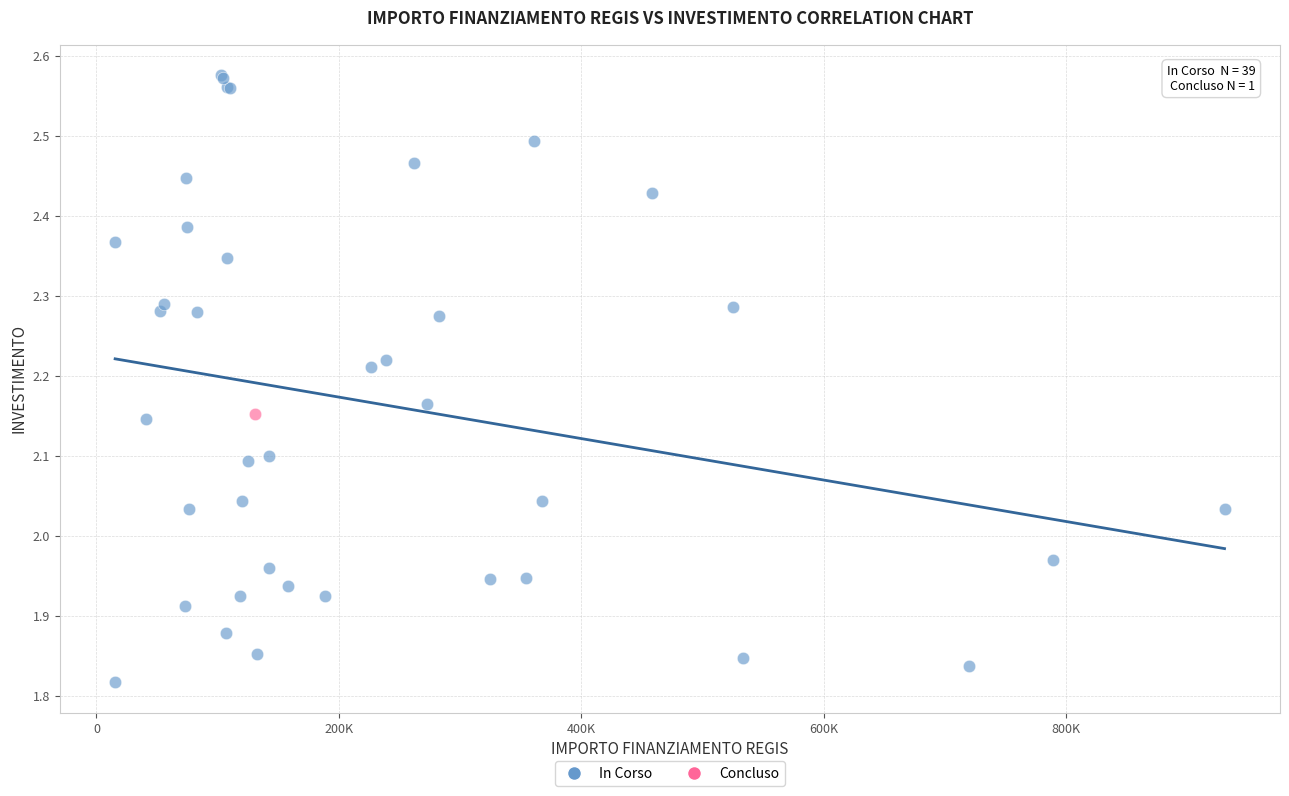

What are all the series names shown in the legend?

In Corso, Concluso